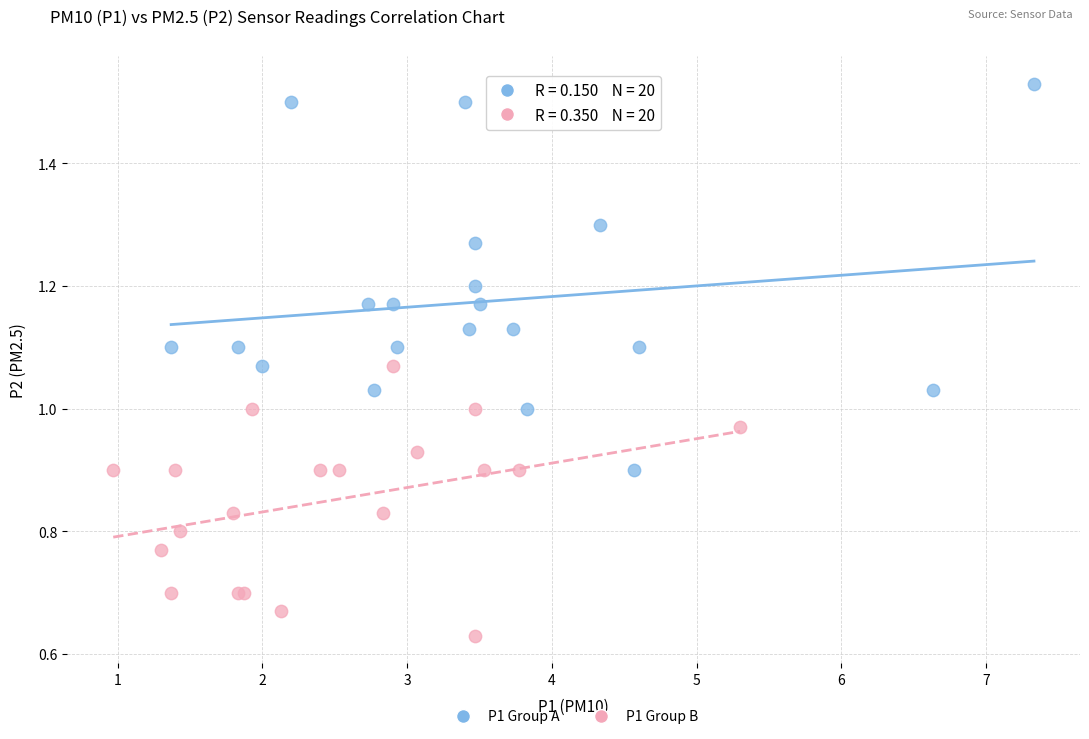

Which series reaches the maximum Y coordinate?

P1 Group A